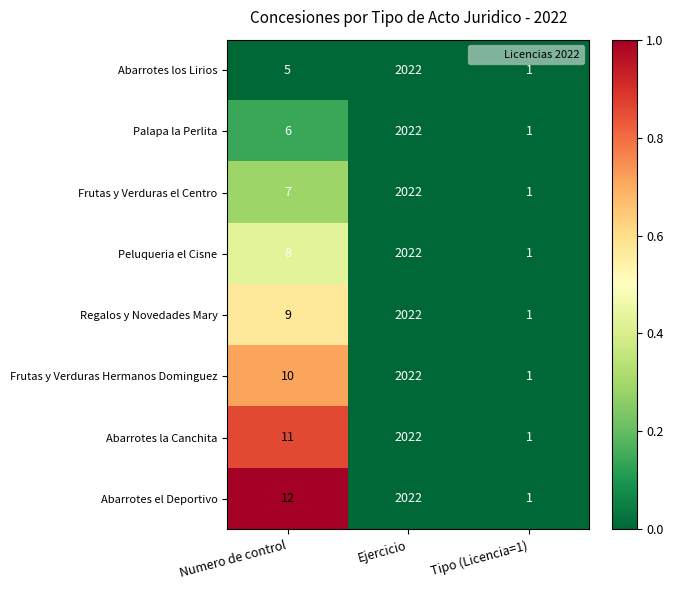

Where is Peluqueria el Cisne nearest to the value 1011?

Numero de control